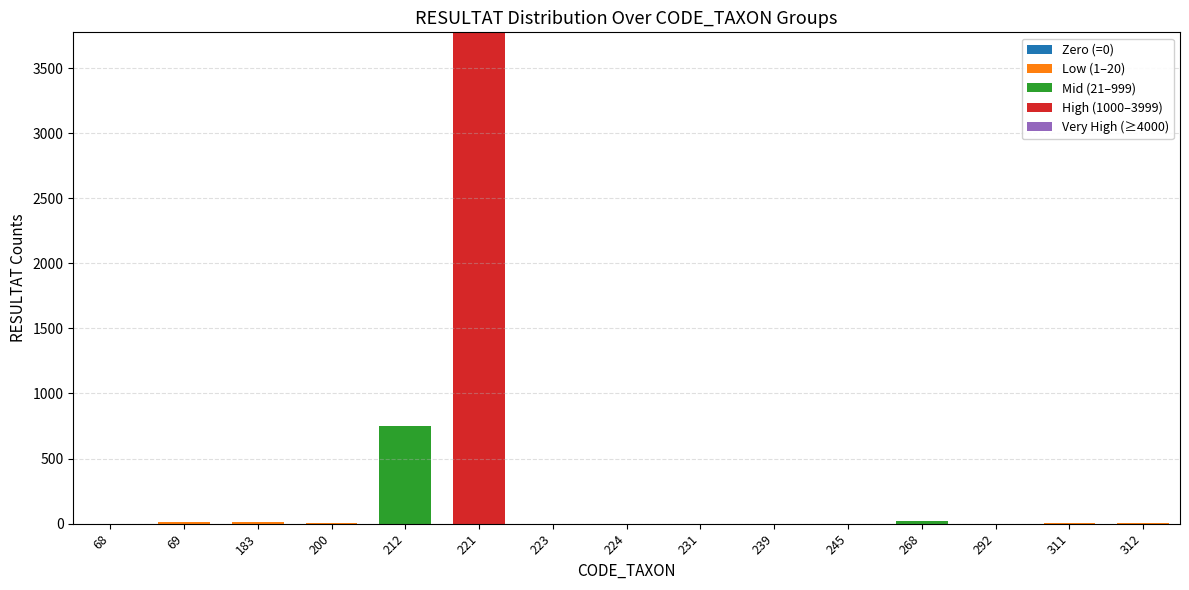

At which category is the sum across all series the highest?

221